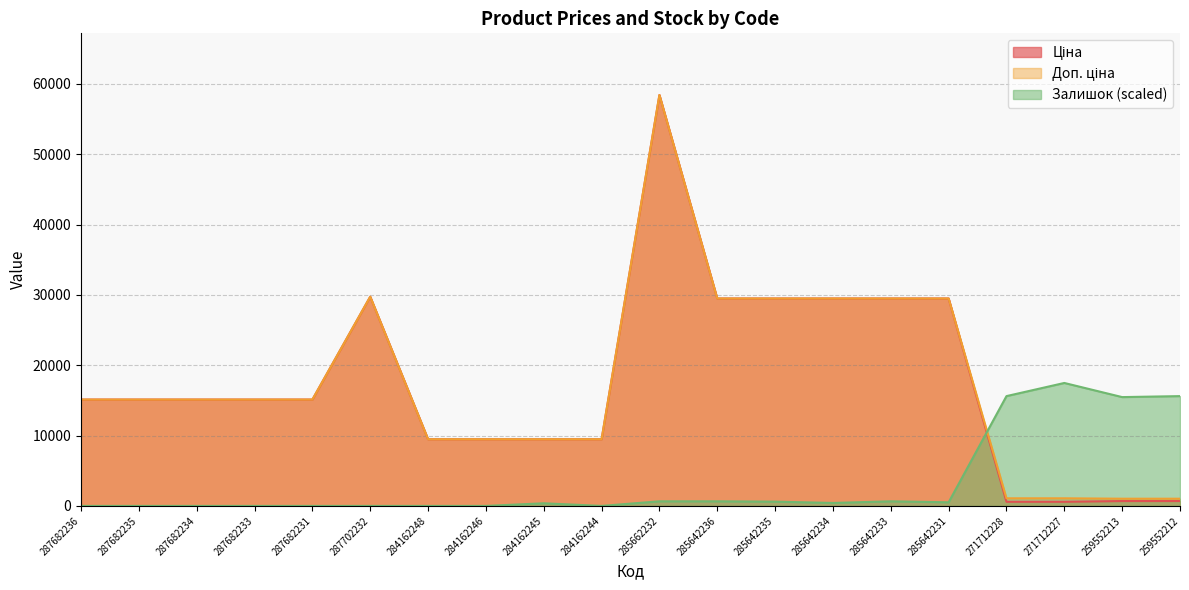

At 259552213, list the series in order from smallest to largest.

Ціна, Доп. ціна, Залишок